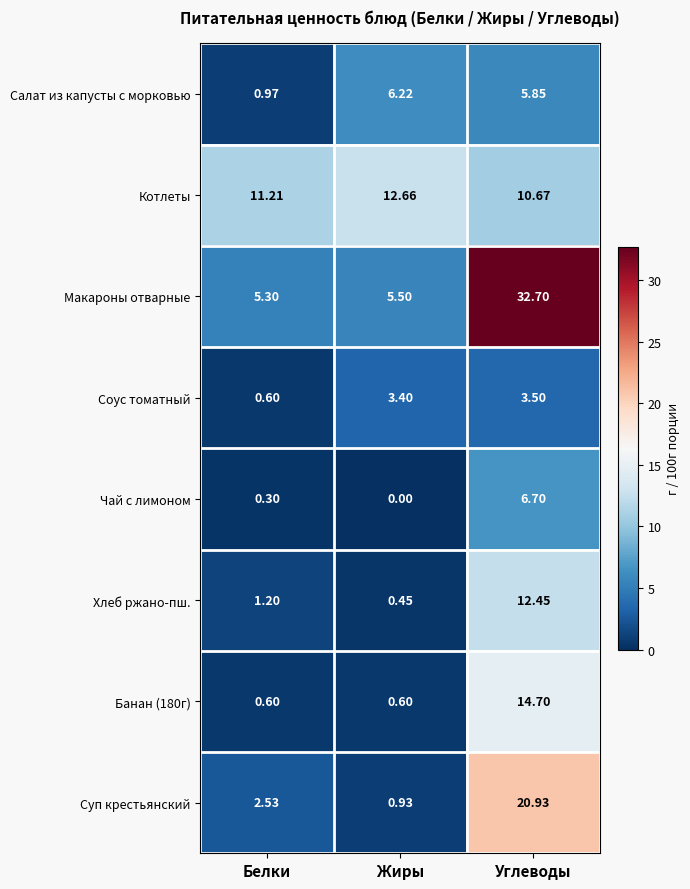

List the labels in order of Салат из капусты с морковью value, largest first.

Жиры, Углеводы, Белки